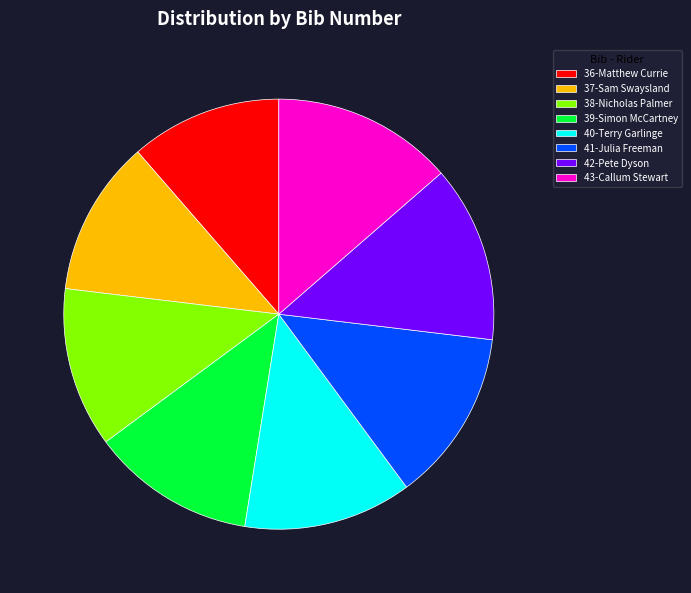

Is there a majority slice in this chart?

No